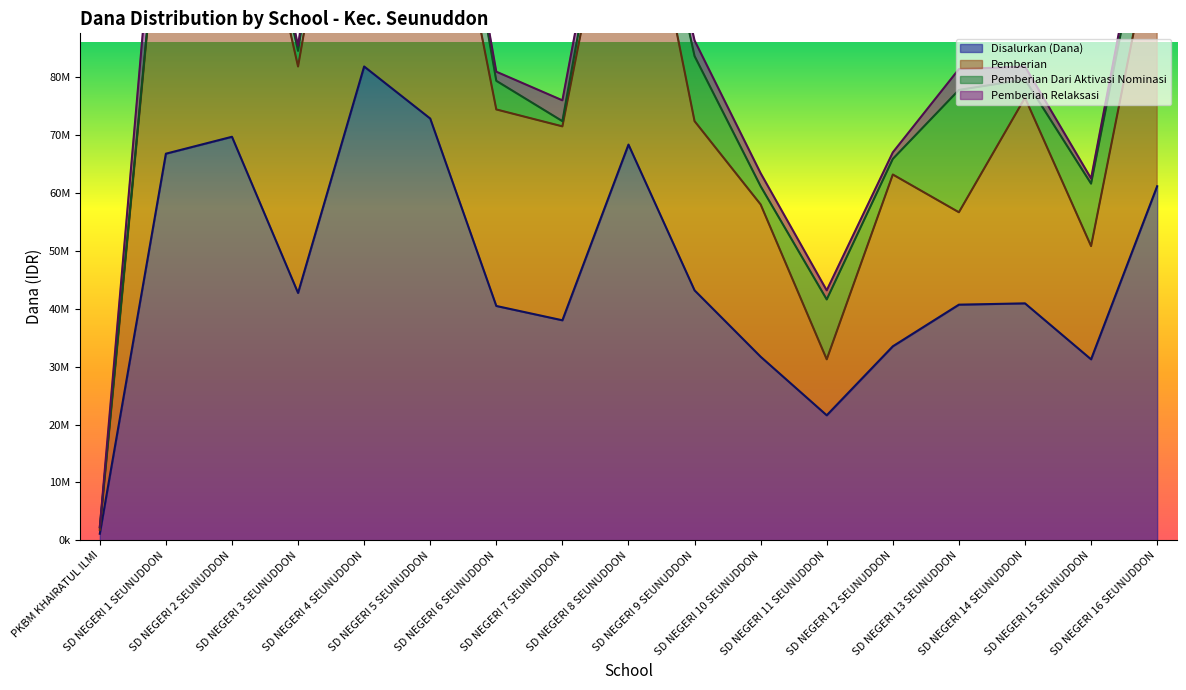

At which label does Pemberian reach its minimum?

PKBM KHAIRATUL ILMI